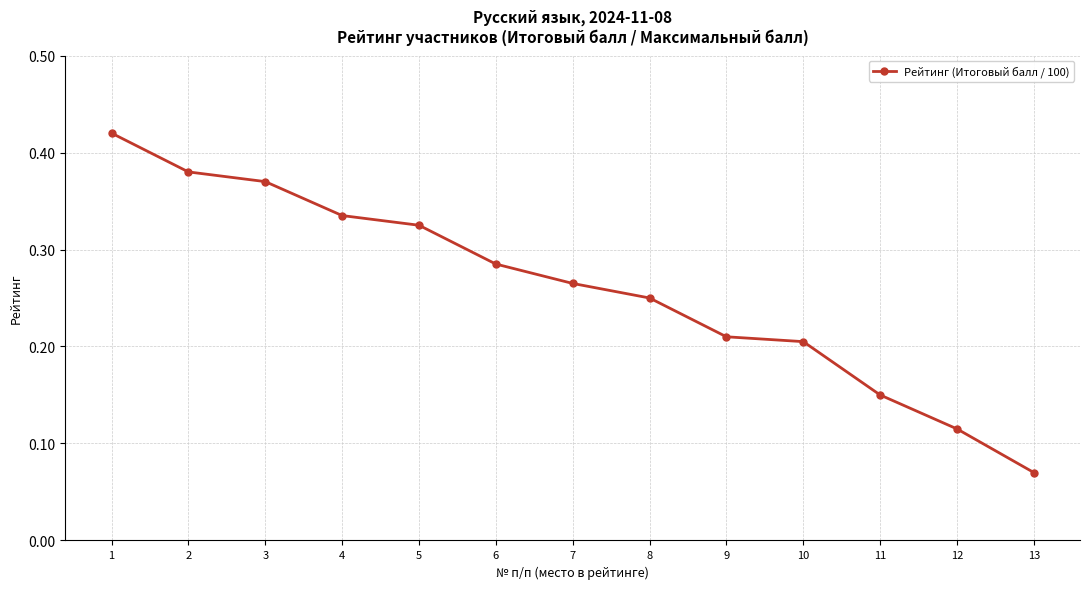

The value at 9 is 0.2. True or false?

True